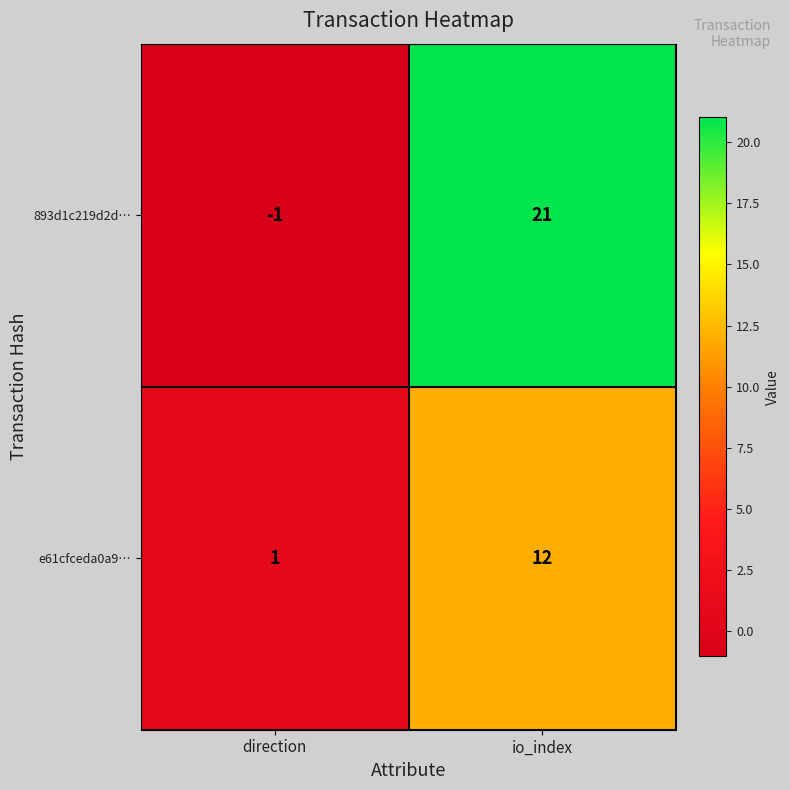

At which category does the chart reach its minimum across all series?

direction